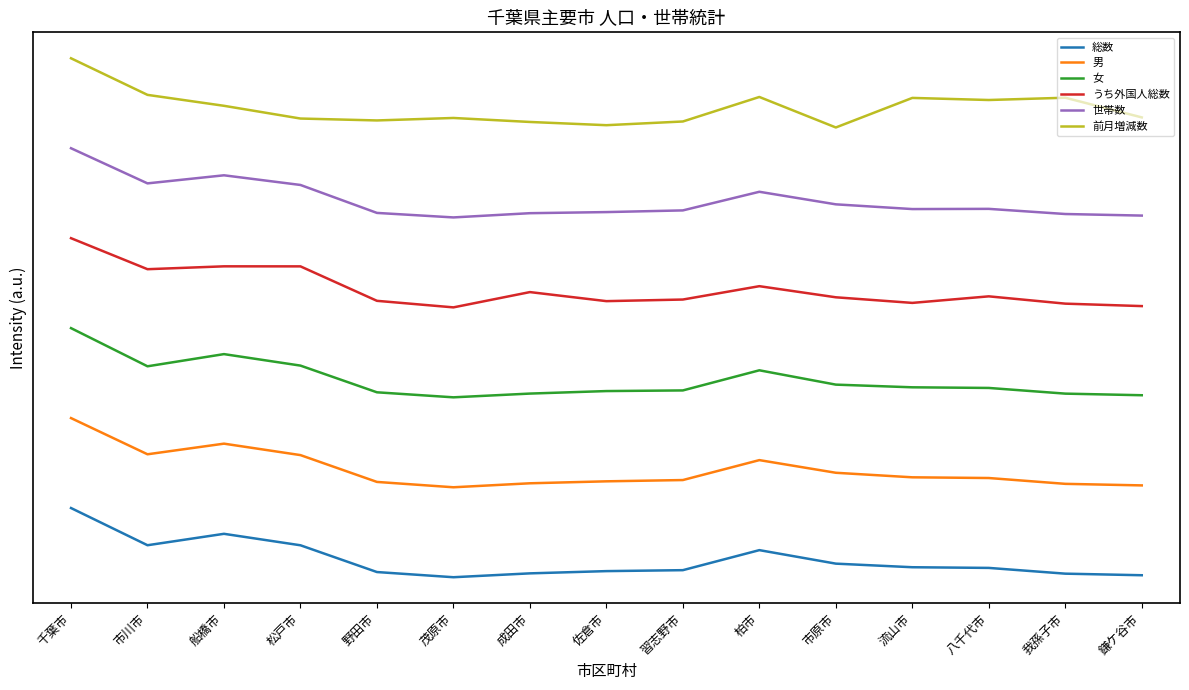

What is the difference between the うち外国人総数 values at 成田市 and 茂原市?

0.2